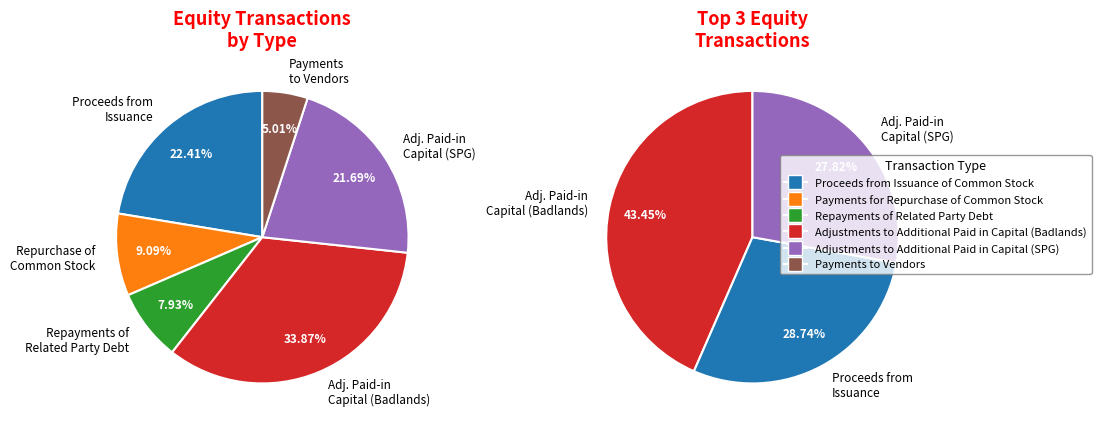

What portion of the pie excludes Repayments of Related Party Debt?

92.1%